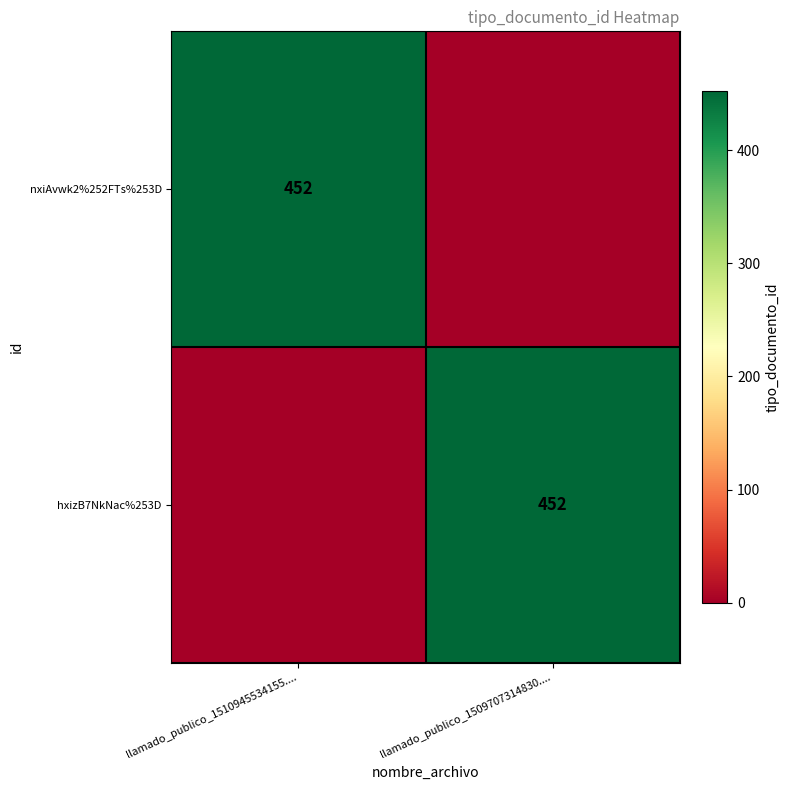

The nxiAvwk2%252FTs%253D series shows 452 at llamado_publico_1510945534155..... True or false?

True